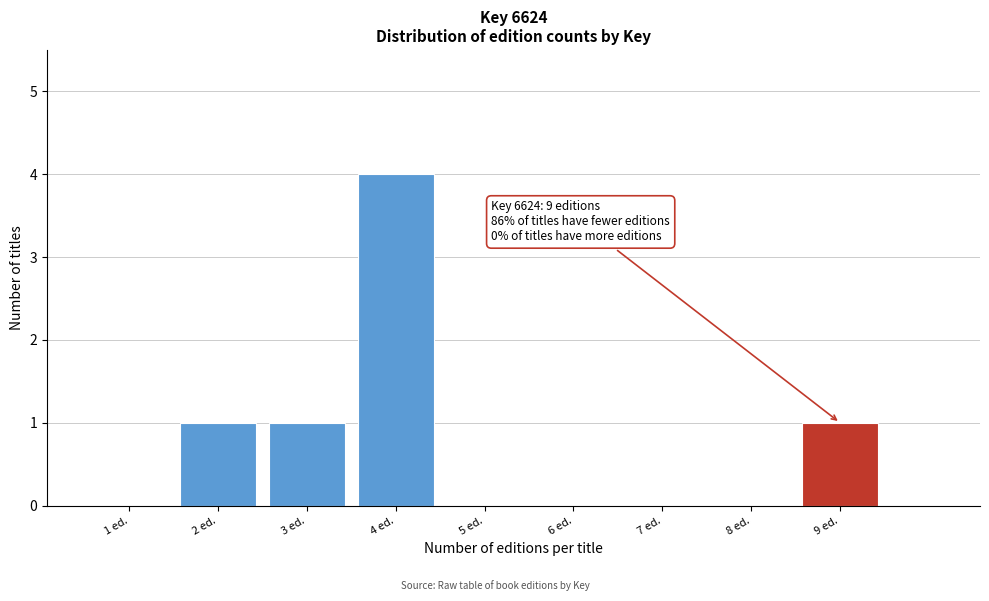

Reading left to right, extract all data points from this chart.

1 ed.=0	2 ed.=1	3 ed.=1	4 ed.=4	5 ed.=0	6 ed.=0	7 ed.=0	8 ed.=0	9 ed.=1